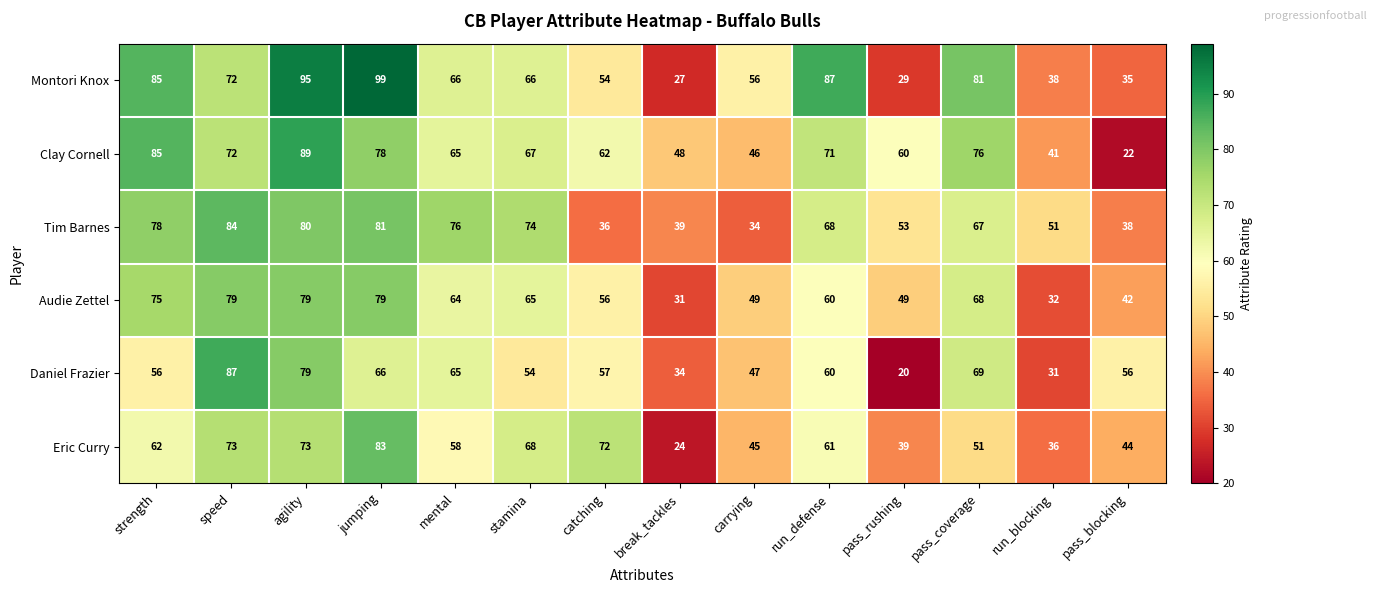

True or false: Daniel Frazier has a value of 56 at pass_blocking.

True